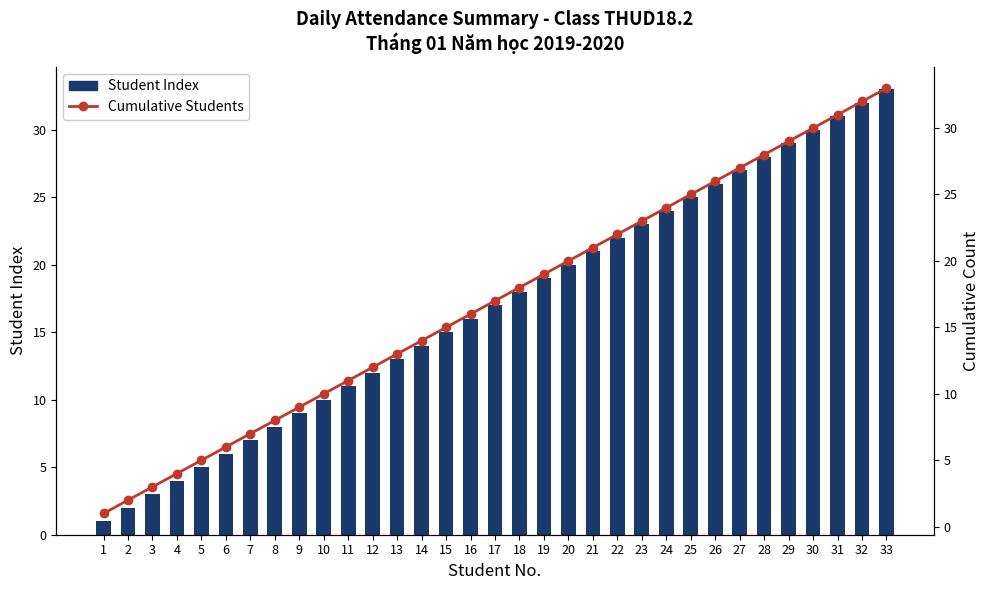

At which label is K (Không phép) closest to 17?

17